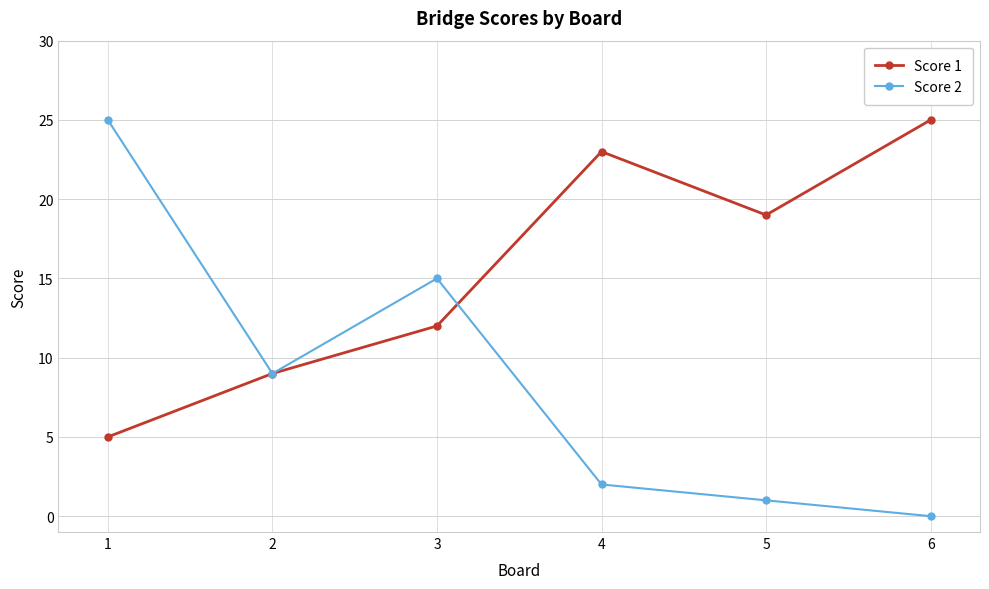

Reading left to right, list all the values displayed in this chart.

Score 1: 1=5	2=9	3=12	4=23	5=19	6=25
Score 2: 1=25	2=9	3=15	4=2	5=1	6=0